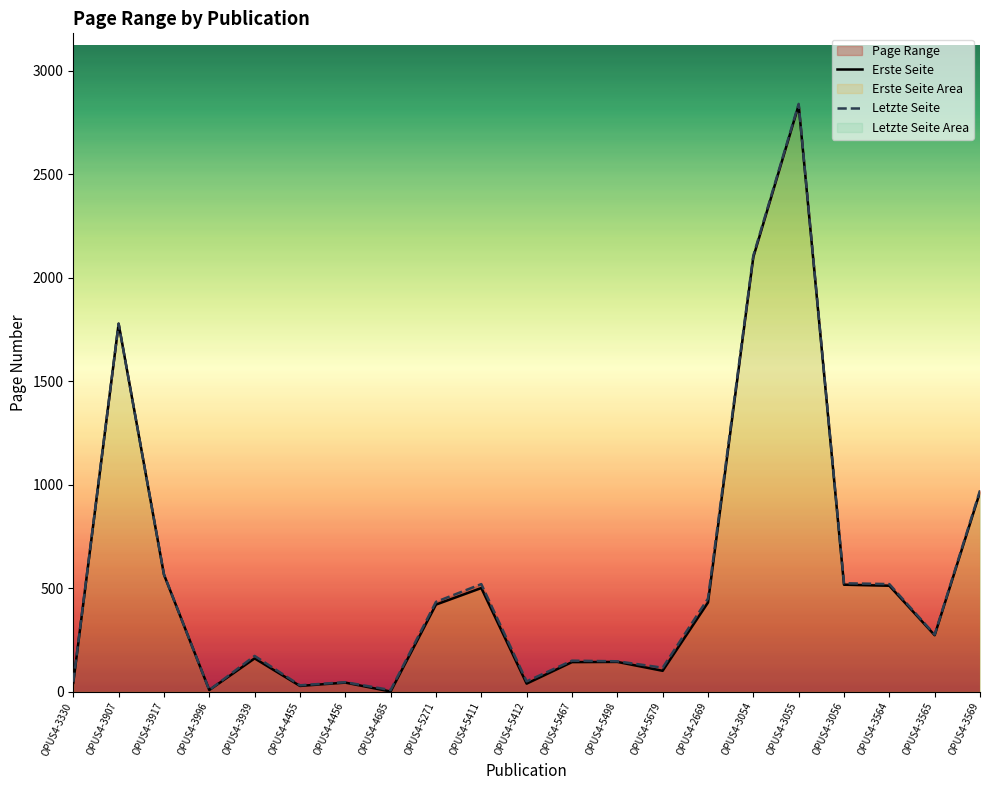

How many interior local valleys does the Letzte Seite series have?

6